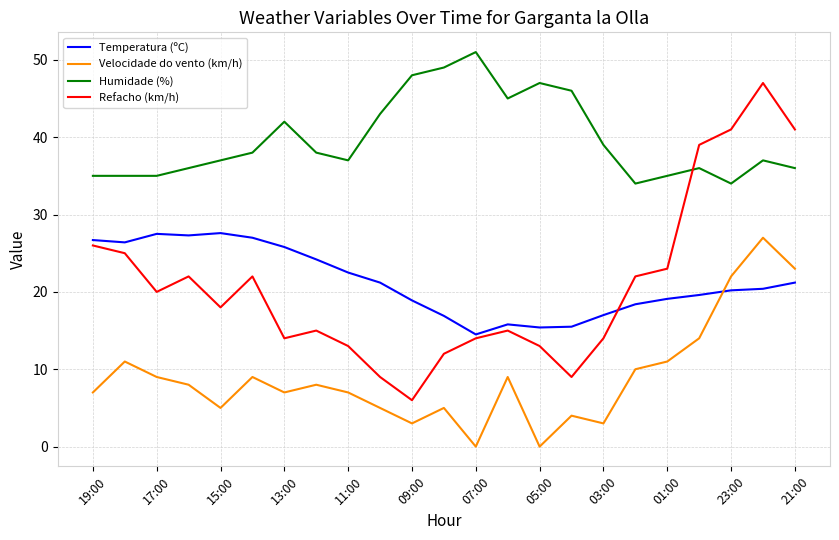

Which series has the widest spread of values?

Refacho (km/h)